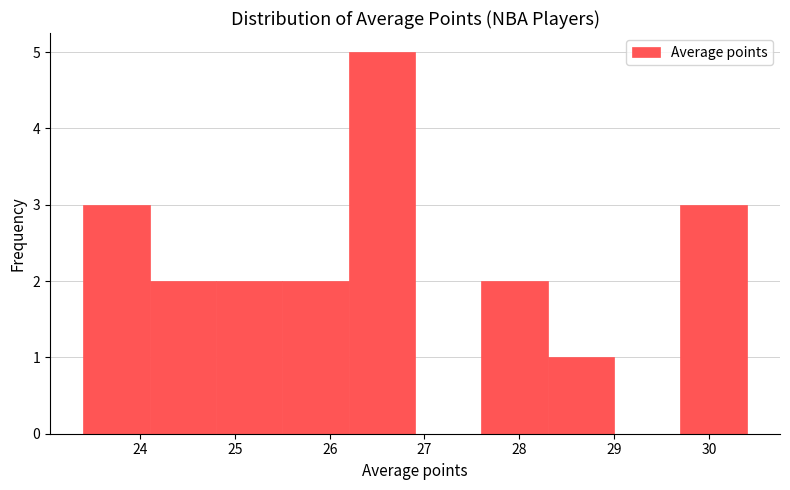

Reading left to right, list every bar in this chart as the range it spans on the x-axis followed by its height. The values are not printed on the chart, so give them approximately, as read against the axis.

23.4 to 24.1: 3
24.1 to 24.8: 2
24.8 to 25.5: 2
25.5 to 26.2: 2
26.2 to 26.9: 5
26.9 to 27.6: 0
27.6 to 28.3: 2
28.3 to 29.0: 1
29.0 to 29.7: 0
29.7 to 30.4: 3